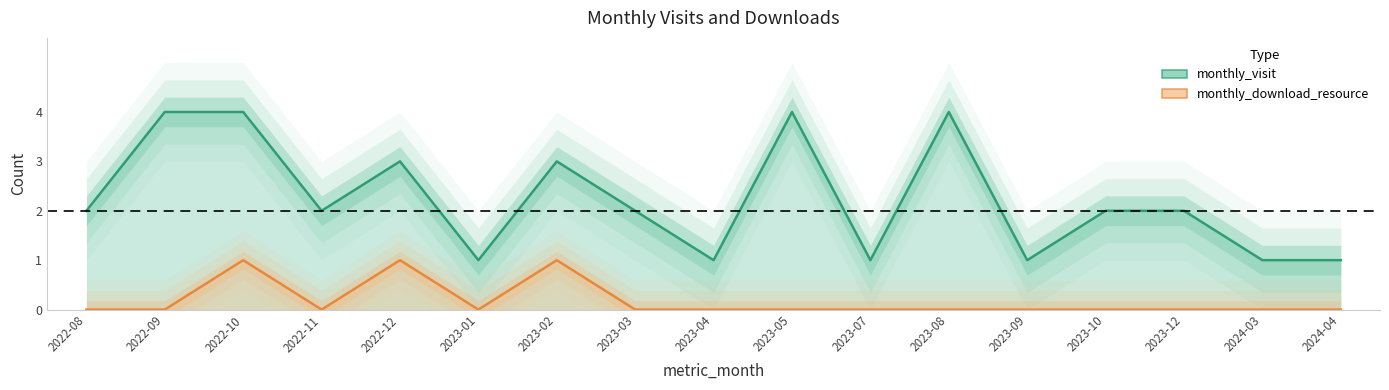

At 2022-11, list the series in order from smallest to largest.

monthly_download_resource, monthly_visit